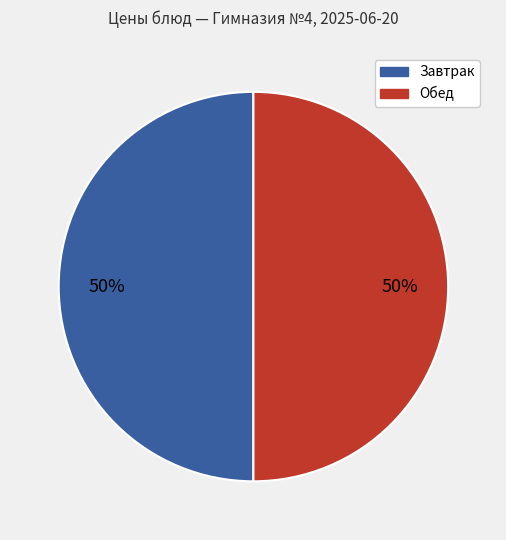

To the nearest percent, what is the average slice percentage?

50%